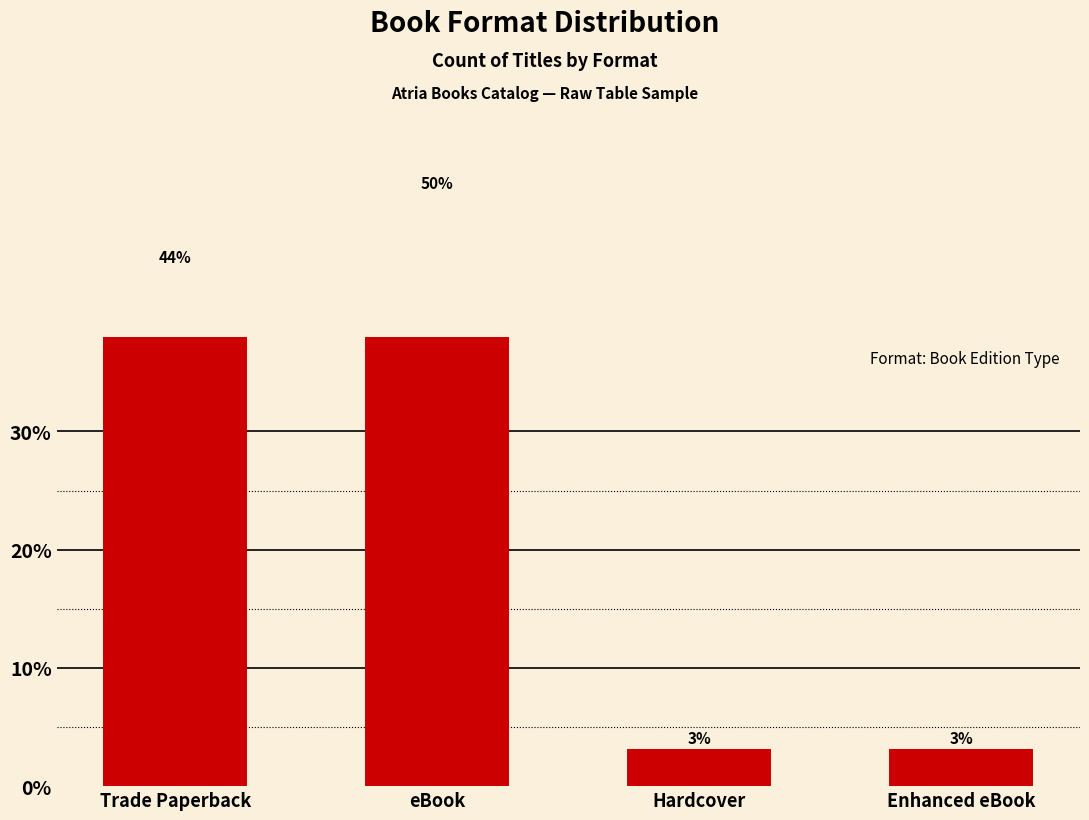

Does the chart contain any negative values?

No